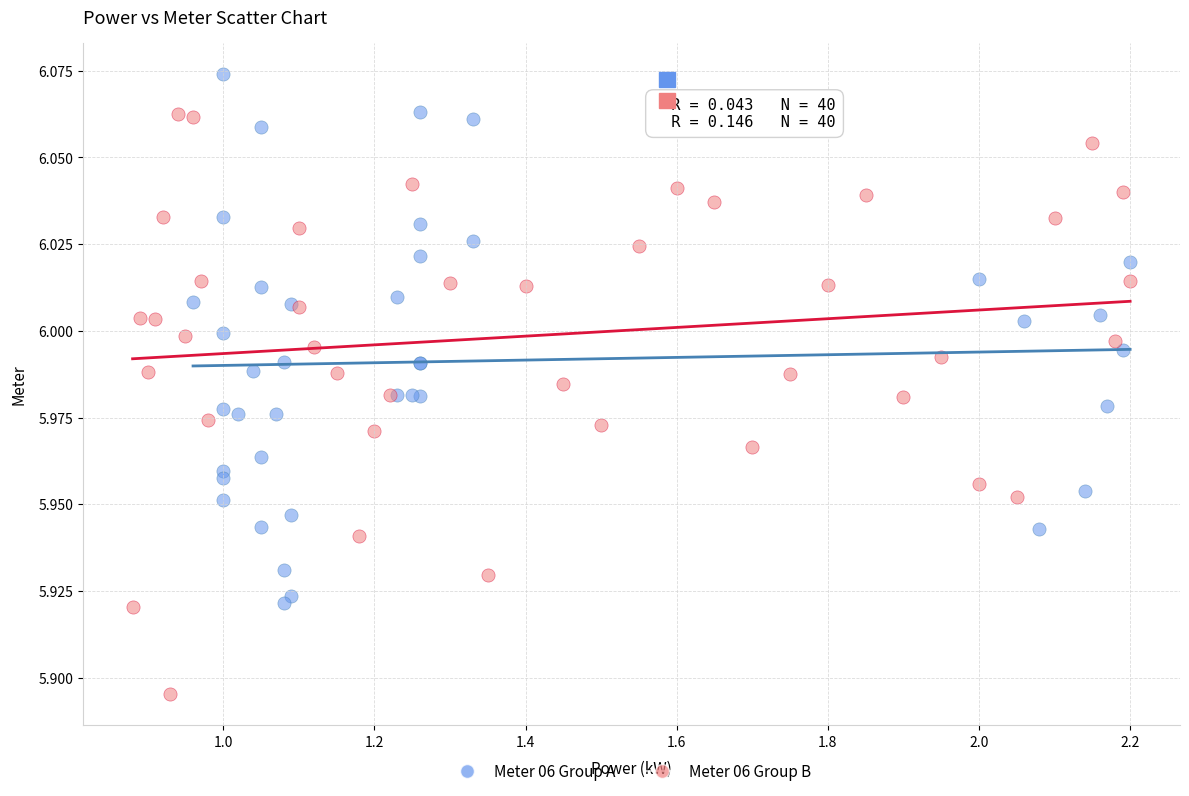

Which series contains the lowest Y value?

Meter 06 Group B